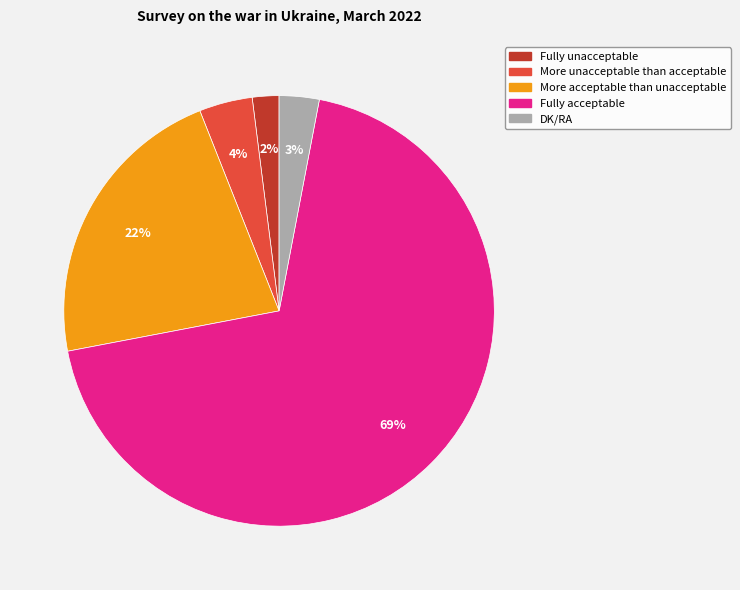

Which has a higher value, More unacceptable than acceptable or Fully unacceptable?

More unacceptable than acceptable